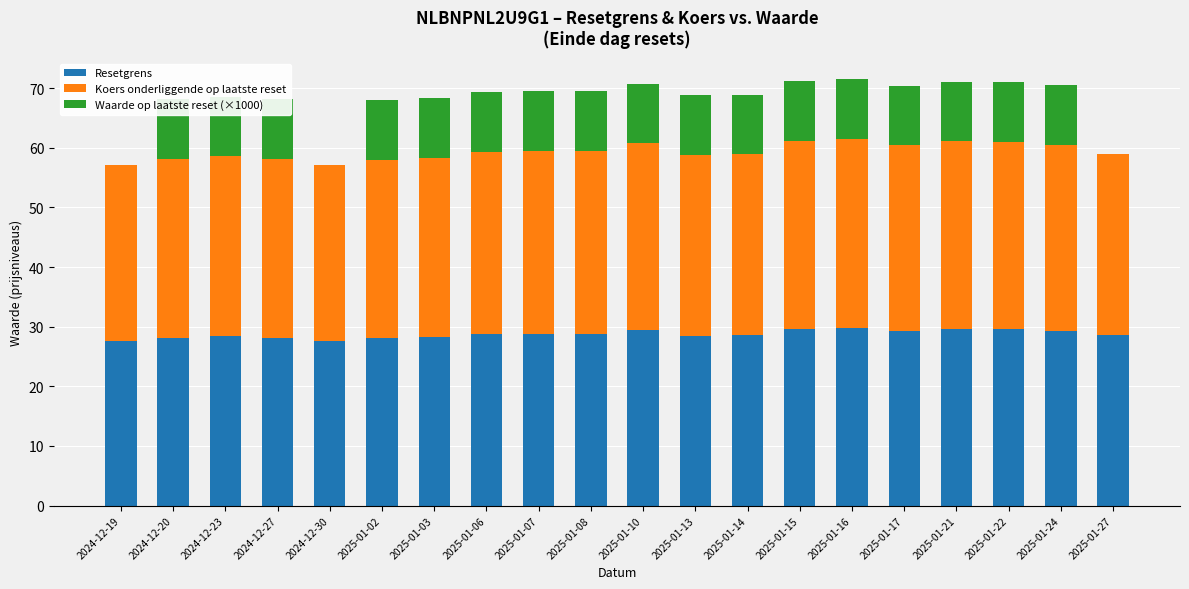

What is the value of the Koers onderliggende op laatste reset bar at the 9th from the left?

30.7